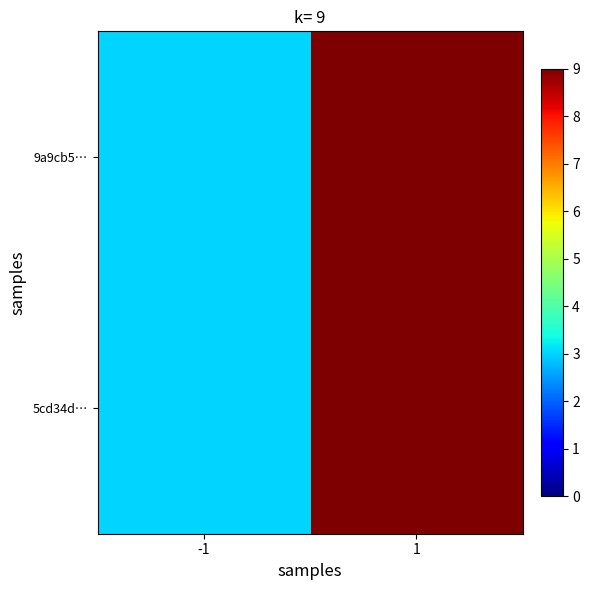

At how many categories does at least one series exceed 5?

1